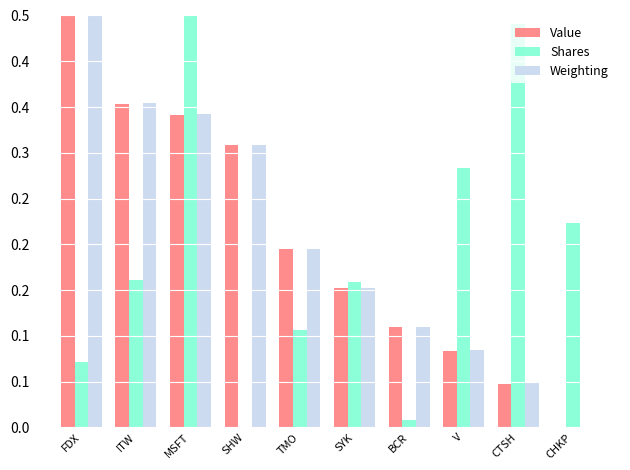

Reading left to right, list all the values displayed in this chart.

Value: FDX=0.5	ITW=0.4	MSFT=0.3	SHW=0.3	TMO=0.2	SYK=0.2	BCR=0.1	V=0.1	CTSH=0.0	CHKP=0.0
Shares: FDX=0.1	ITW=0.2	MSFT=0.5	SHW=0.0	TMO=0.1	SYK=0.2	BCR=0.0	V=0.3	CTSH=0.4	CHKP=0.2
Weighting: FDX=0.5	ITW=0.4	MSFT=0.3	SHW=0.3	TMO=0.2	SYK=0.2	BCR=0.1	V=0.1	CTSH=0.0	CHKP=0.0